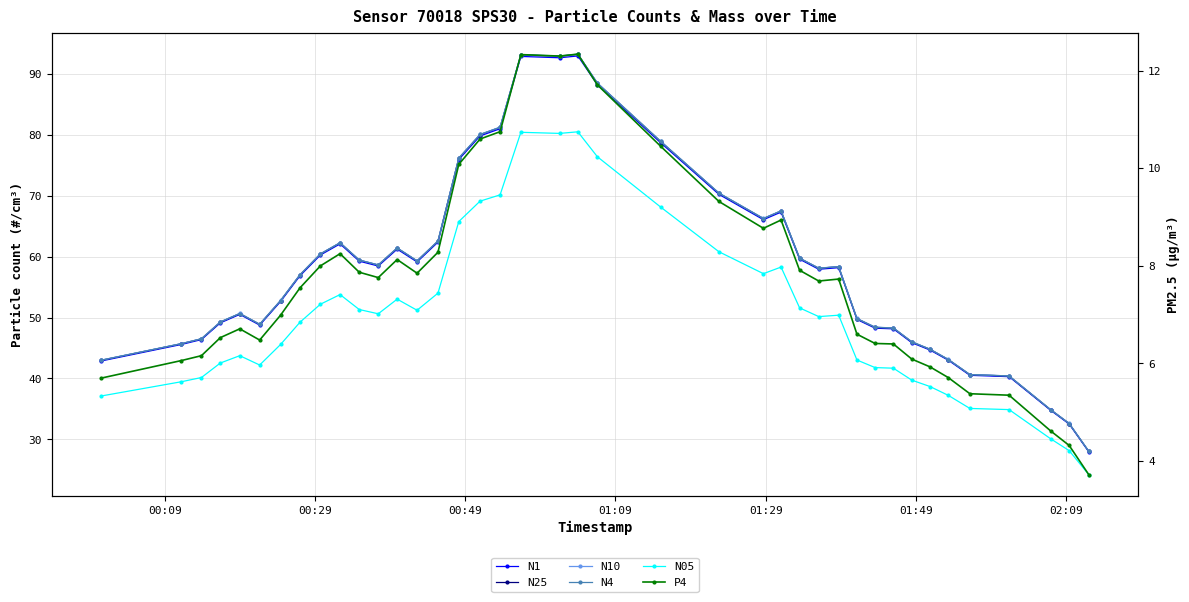

Which series has the widest spread of values?

N10